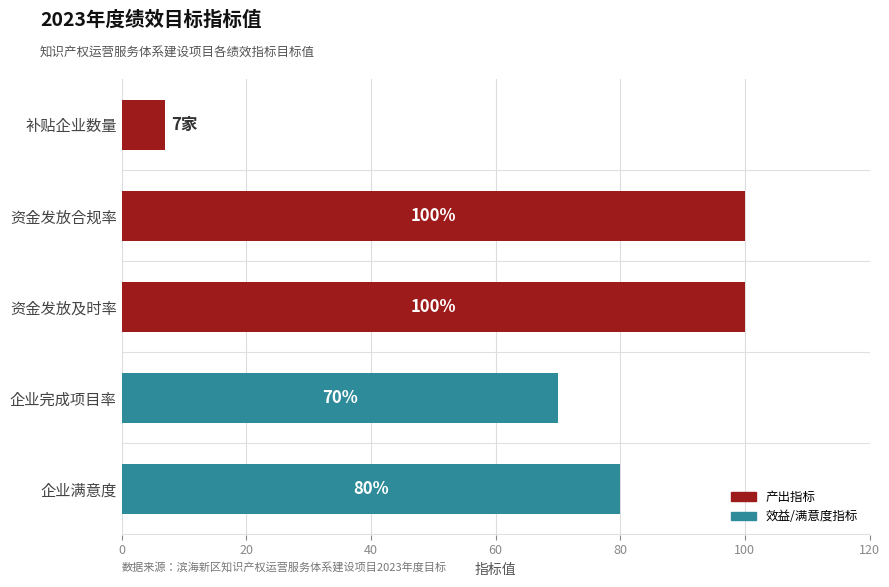

Between 企业满意度 and 资金发放合规率, which is larger?

资金发放合规率